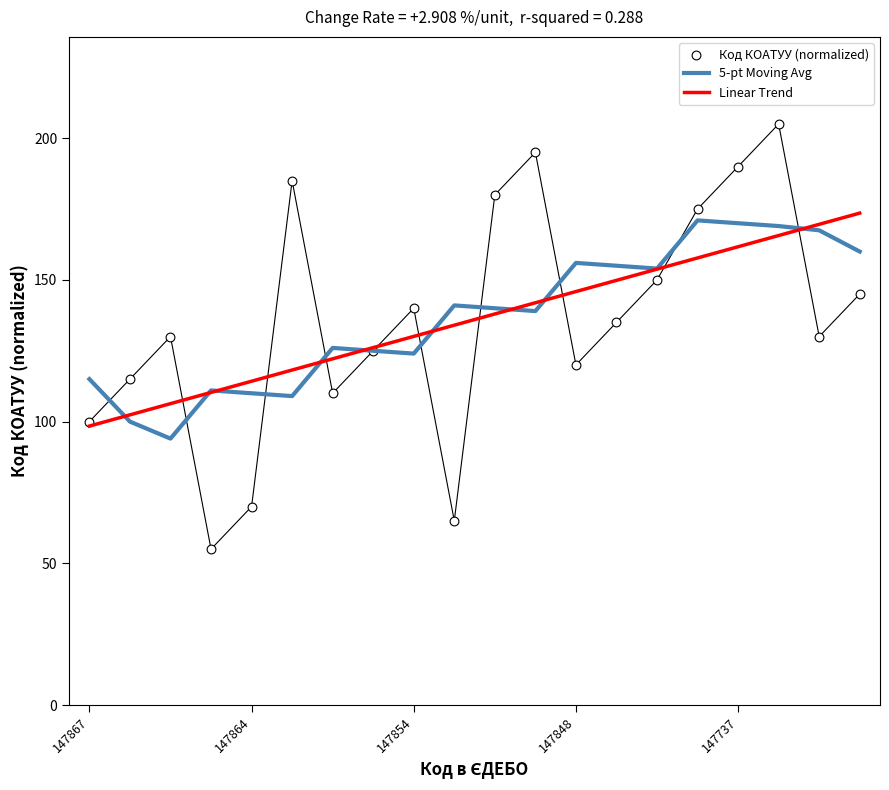

Which series contains the lowest Y value?

Код КОАТУУ (normalized)